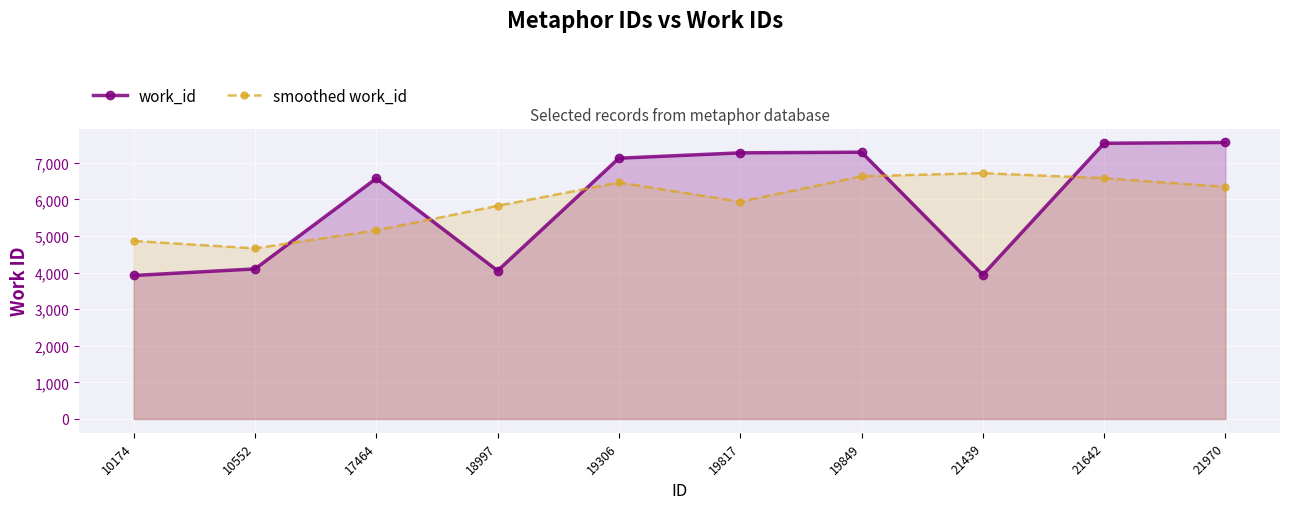

Reading left to right, what are all the values shown in this chart?

work_id: 10174=3920	10552=4099	17464=6572	18997=4050	19306=7124	19817=7270	19849=7288	21439=3938	21642=7532	21970=7553
smoothed work_id: 10174=4863	10552=4660	17464=5153	18997=5823	19306=6460	19817=5934	19849=6630	21439=6716	21642=6577	21970=6341